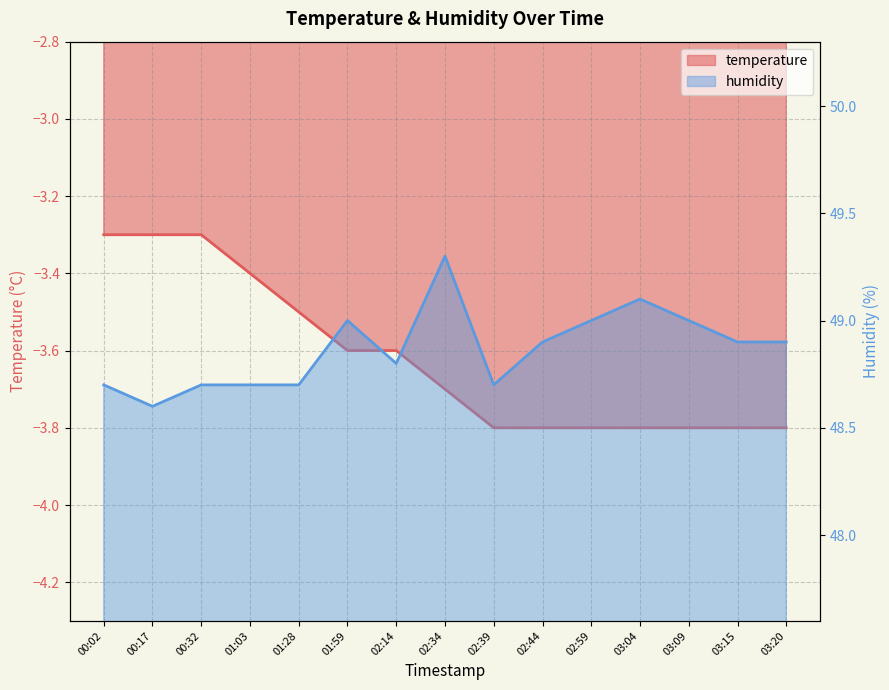

Rank the series by their maximum value, from lowest to highest.

temperature, humidity